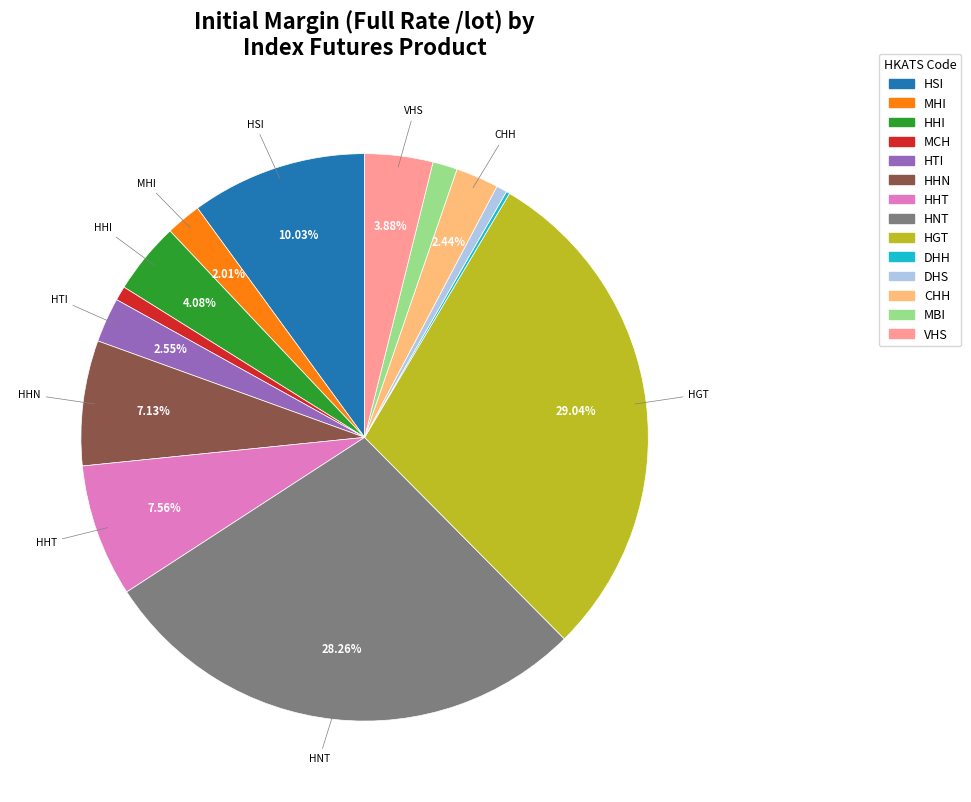

Between HHI and HHT, which is larger?

HHT